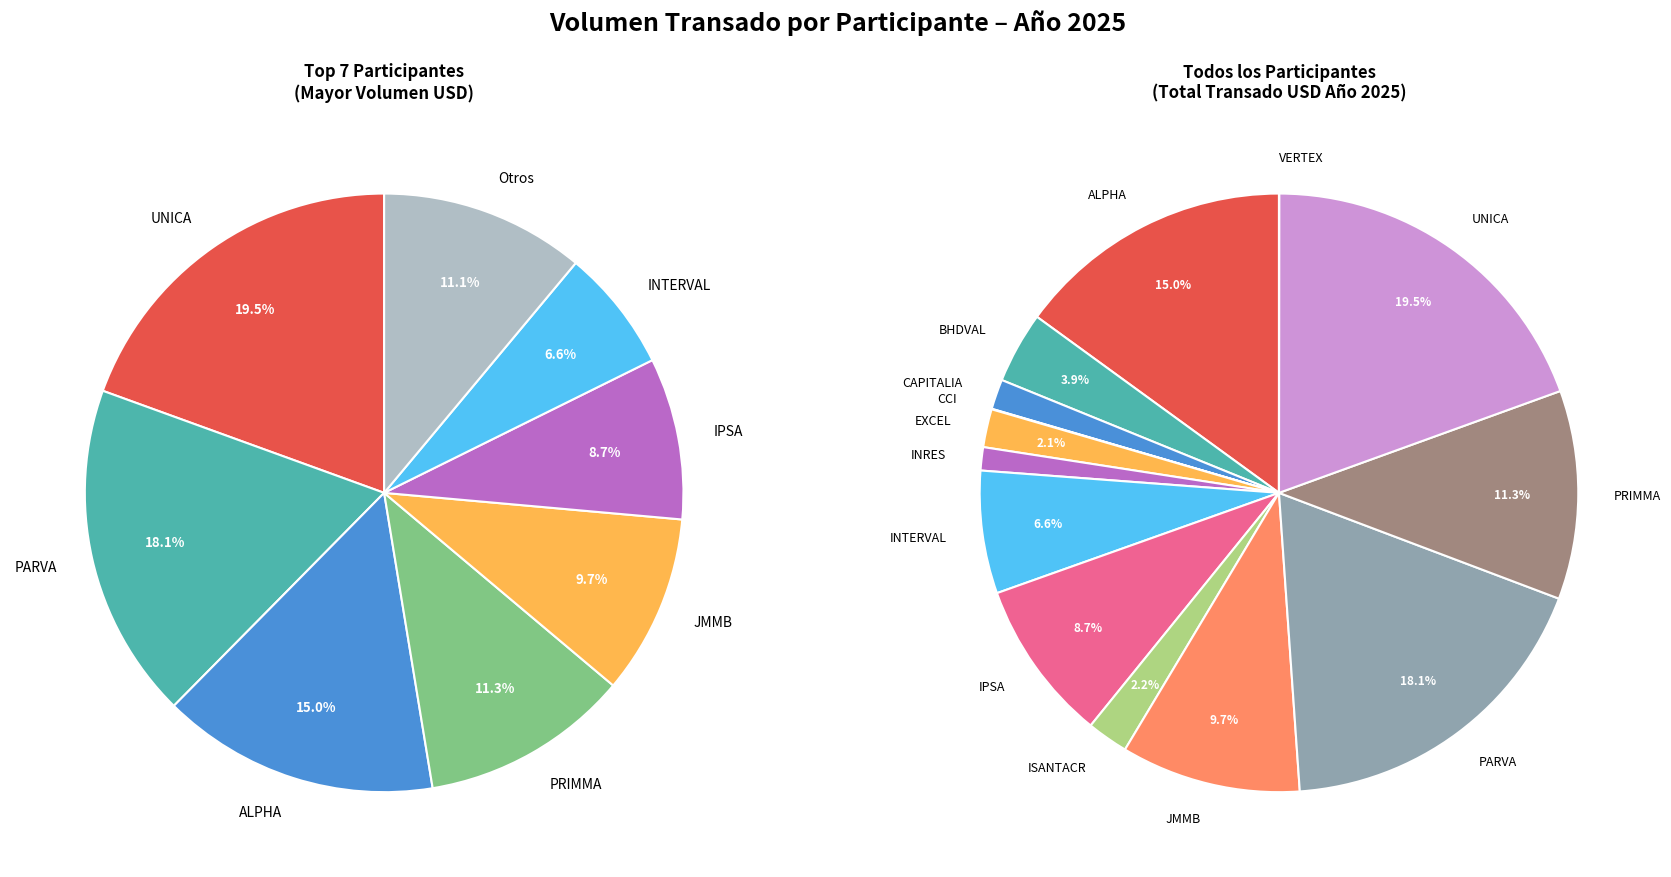

To the nearest percent, what portion does JMMB represent?

10%